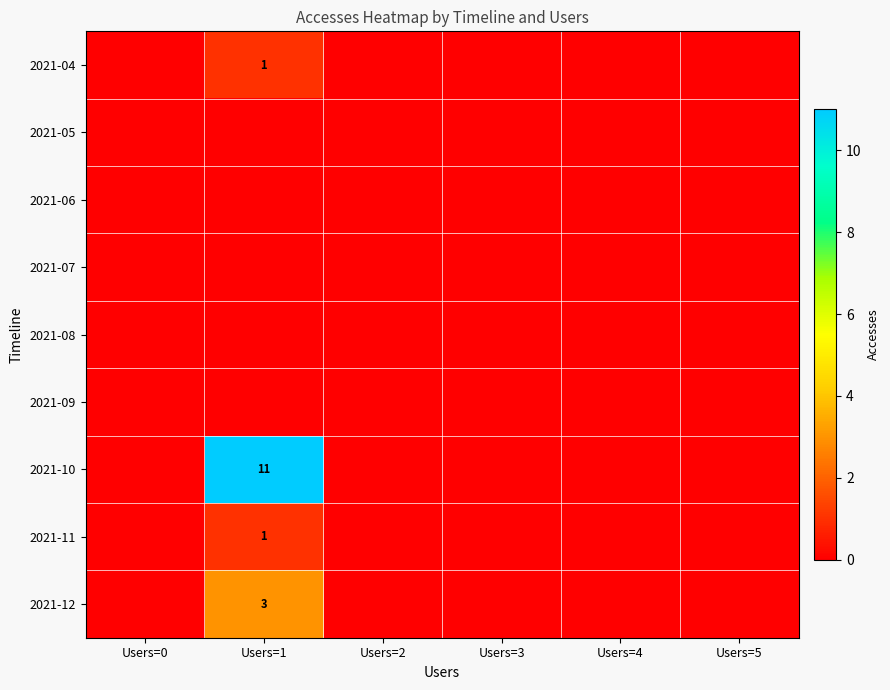

The 2021-04 series shows 0 at Users=3. True or false?

True